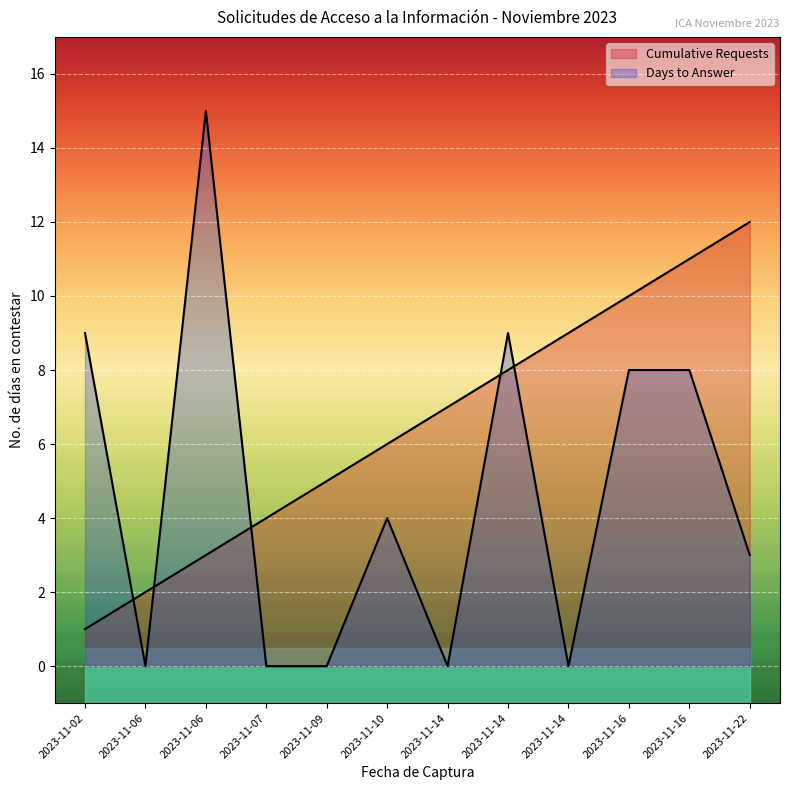

How many times do Cumulative Requests and Days to Answer cross each other?

5